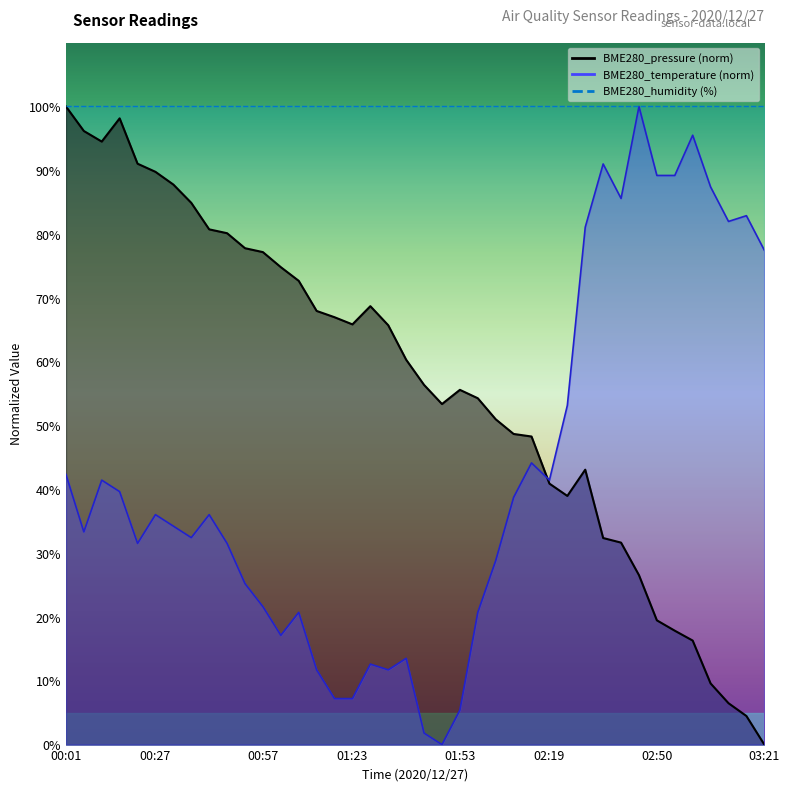

At which label does BME280_pressure first exceed 60?

00:01